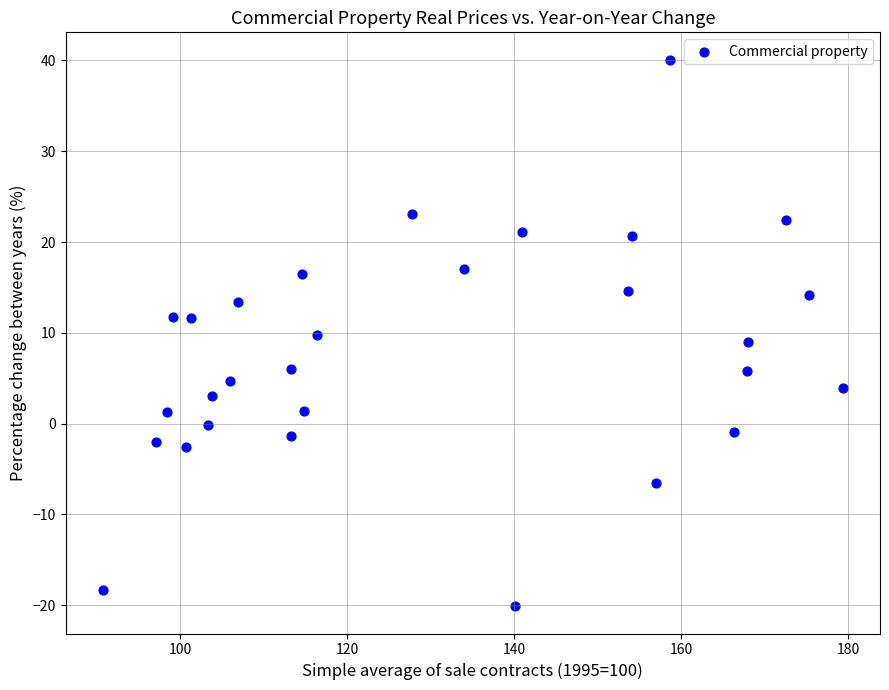

What is the range of X values (max minus min)?

88.7